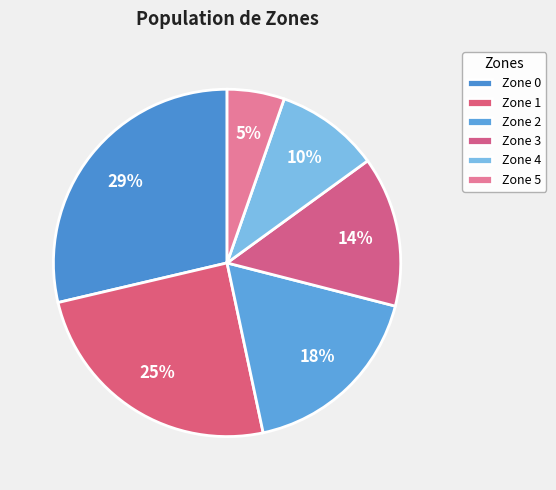

Between Zone 5 and Zone 3, which is larger?

Zone 3